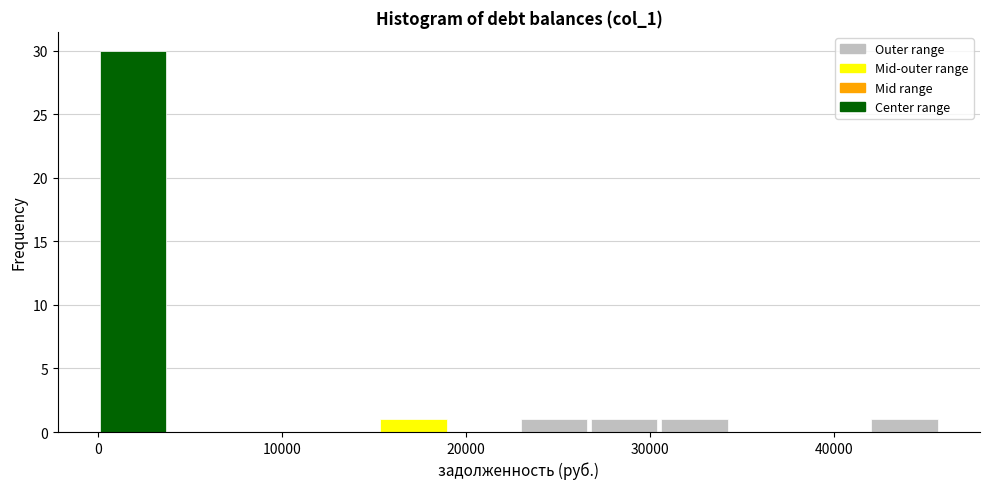

Around what value on the x-axis is the tallest bar? Give the approximate position of its centre, as read against the axis.

2000